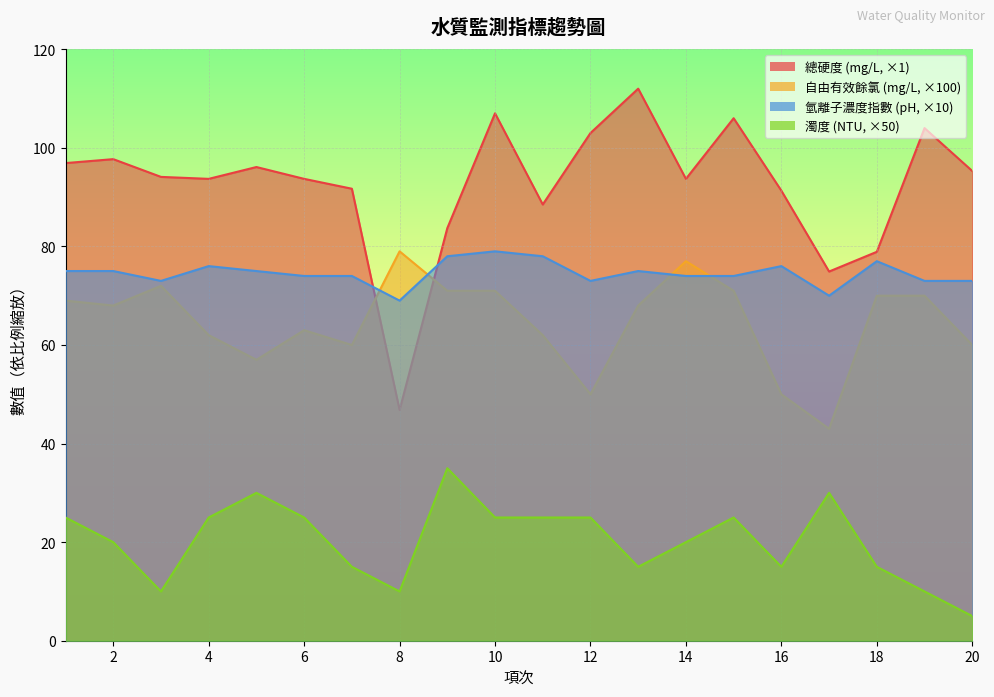

What is the total value across all series at 12?

251.0